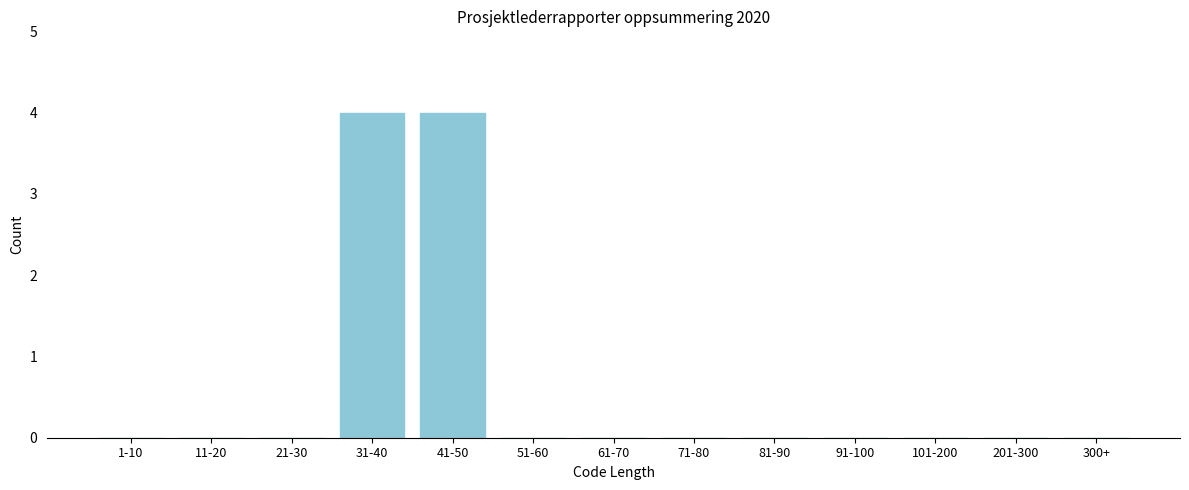

Reading right to left, what are all the values shown in this chart?

300+=0	201-300=0	101-200=0	91-100=0	81-90=0	71-80=0	61-70=0	51-60=0	41-50=4	31-40=4	21-30=0	11-20=0	1-10=0